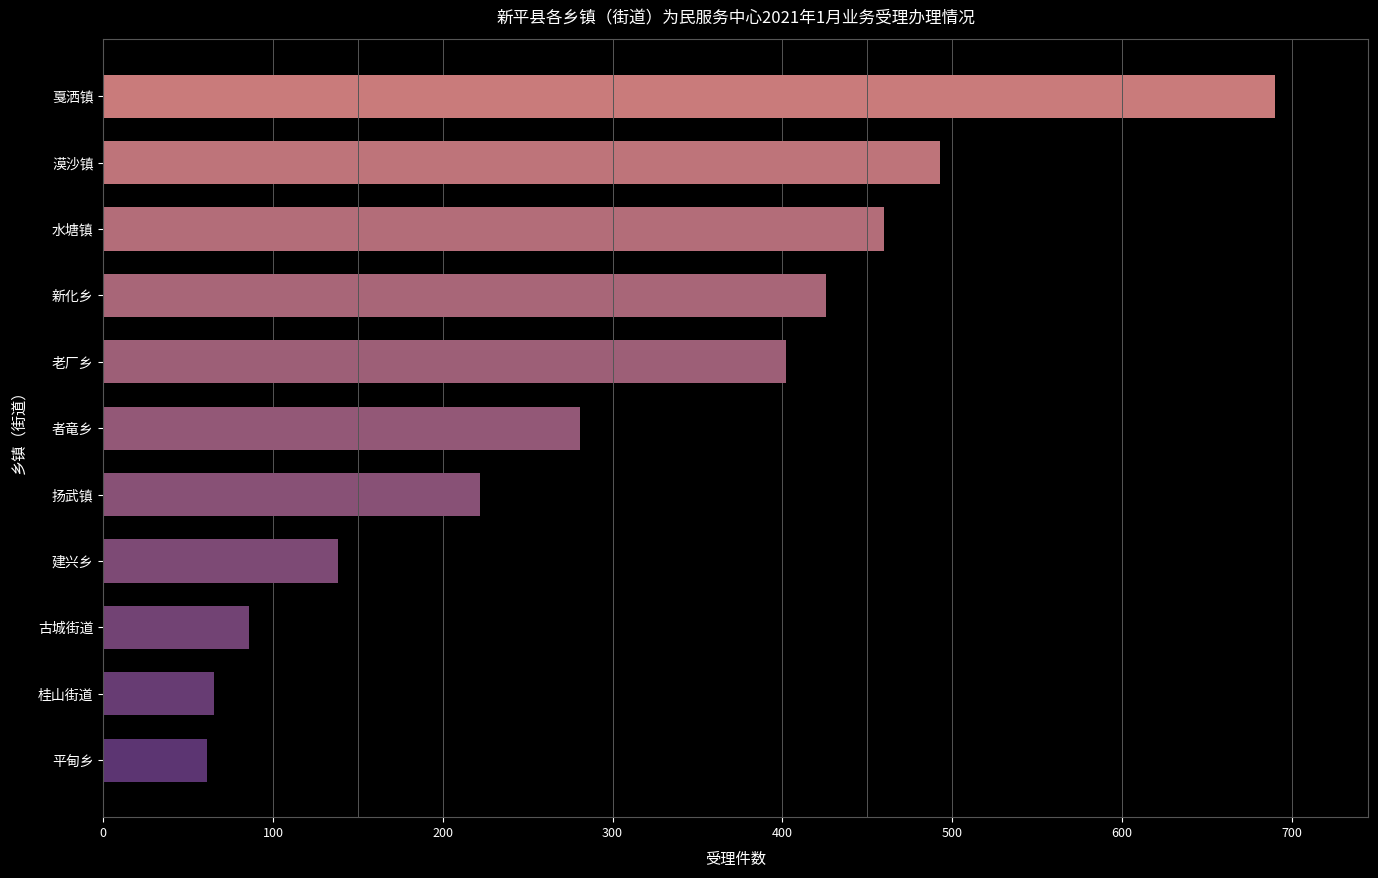

What is the difference between the maximum and minimum values?

629